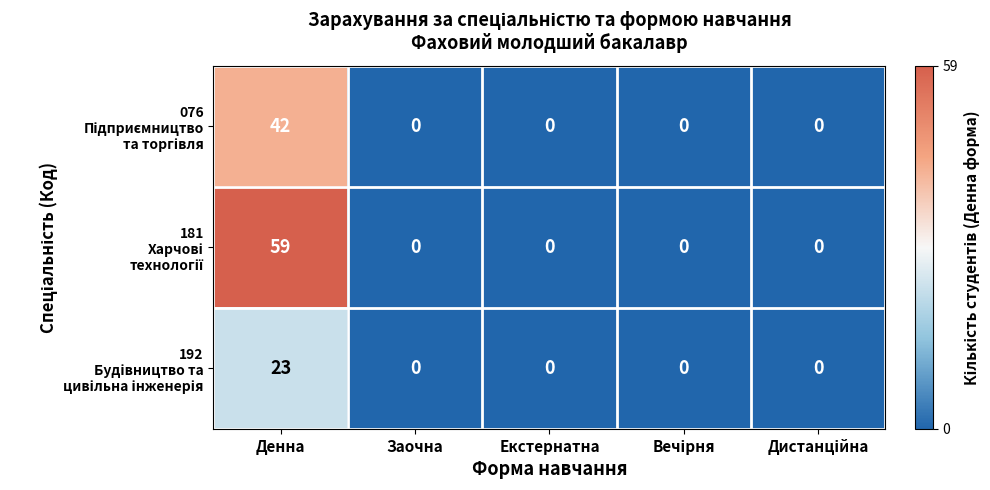

At which category is the sum across all series the highest?

Денна